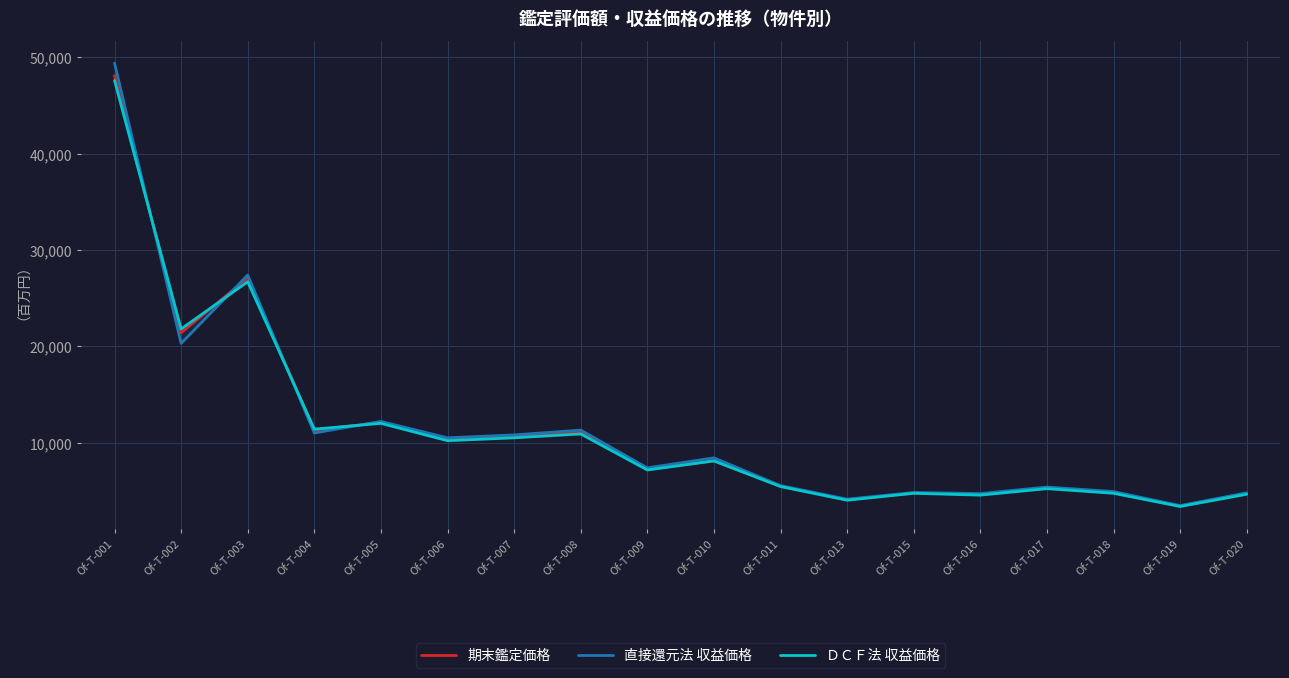

List the labels in order of ＤＣＦ法 収益価格 value, largest first.

Of-T-001, Of-T-003, Of-T-002, Of-T-005, Of-T-004, Of-T-008, Of-T-007, Of-T-006, Of-T-010, Of-T-009, Of-T-011, Of-T-017, Of-T-015, Of-T-018, Of-T-020, Of-T-016, Of-T-013, Of-T-019